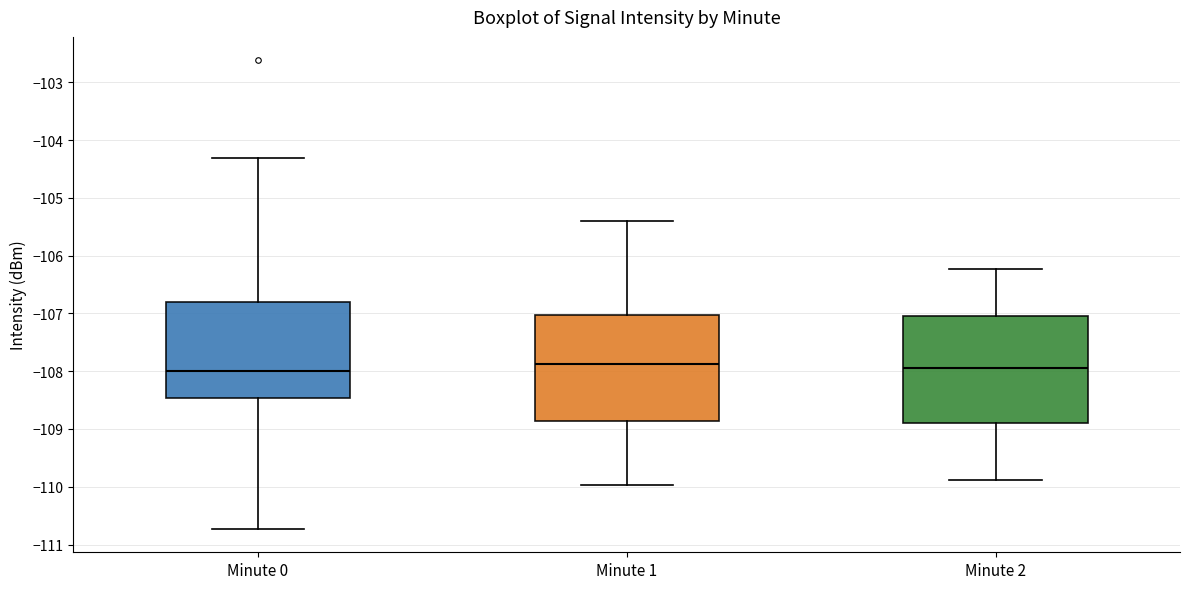

Reading left to right, read every box against the y-axis: the position of its median line, the range the box covers, and the ends of its whiskers. The values are not printed on the chart, so give them approximately, as read against the axis.

Minute 0: median -108.0, box -108.5 to -106.8, whiskers -110.7 to -104.3
Minute 1: median -107.9, box -108.9 to -107.0, whiskers -110.0 to -105.4
Minute 2: median -108.0, box -108.9 to -107.0, whiskers -109.9 to -106.2